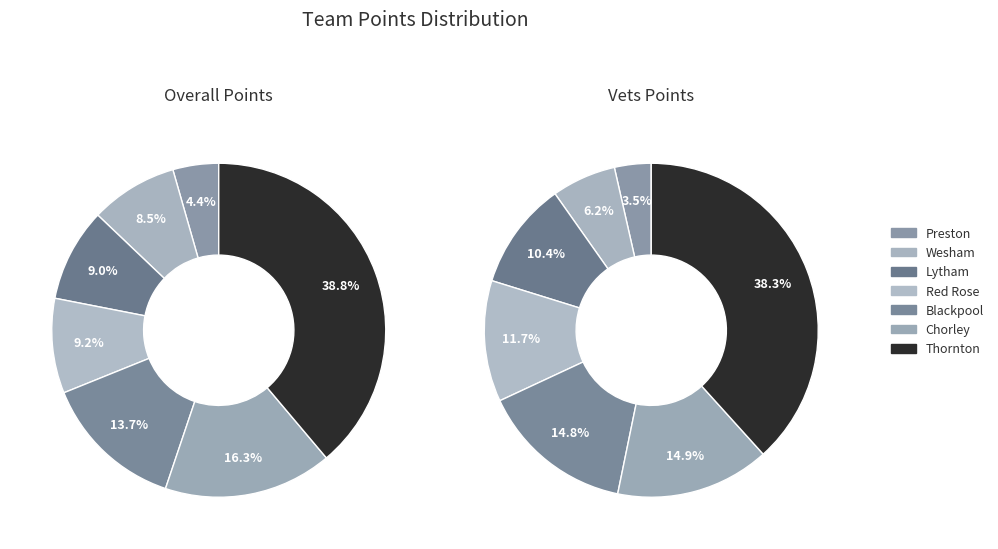

The Blackpool slice represents 14% of the pie. True or false?

True